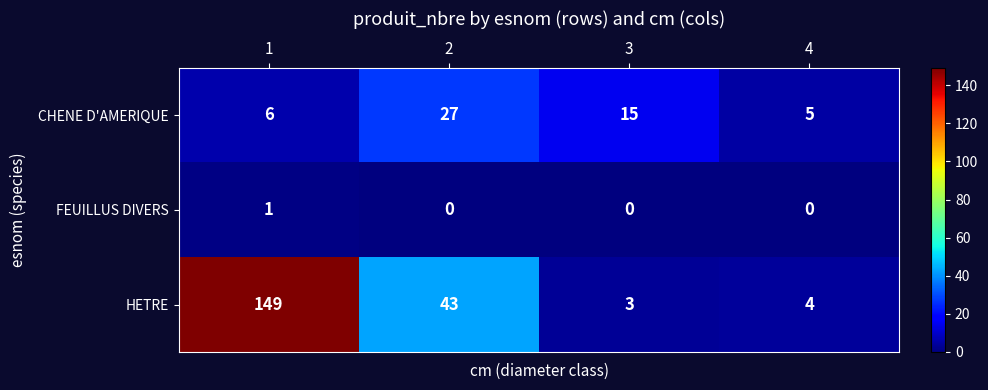

The value of FEUILLUS DIVERS at 3 is -1. True or false?

False